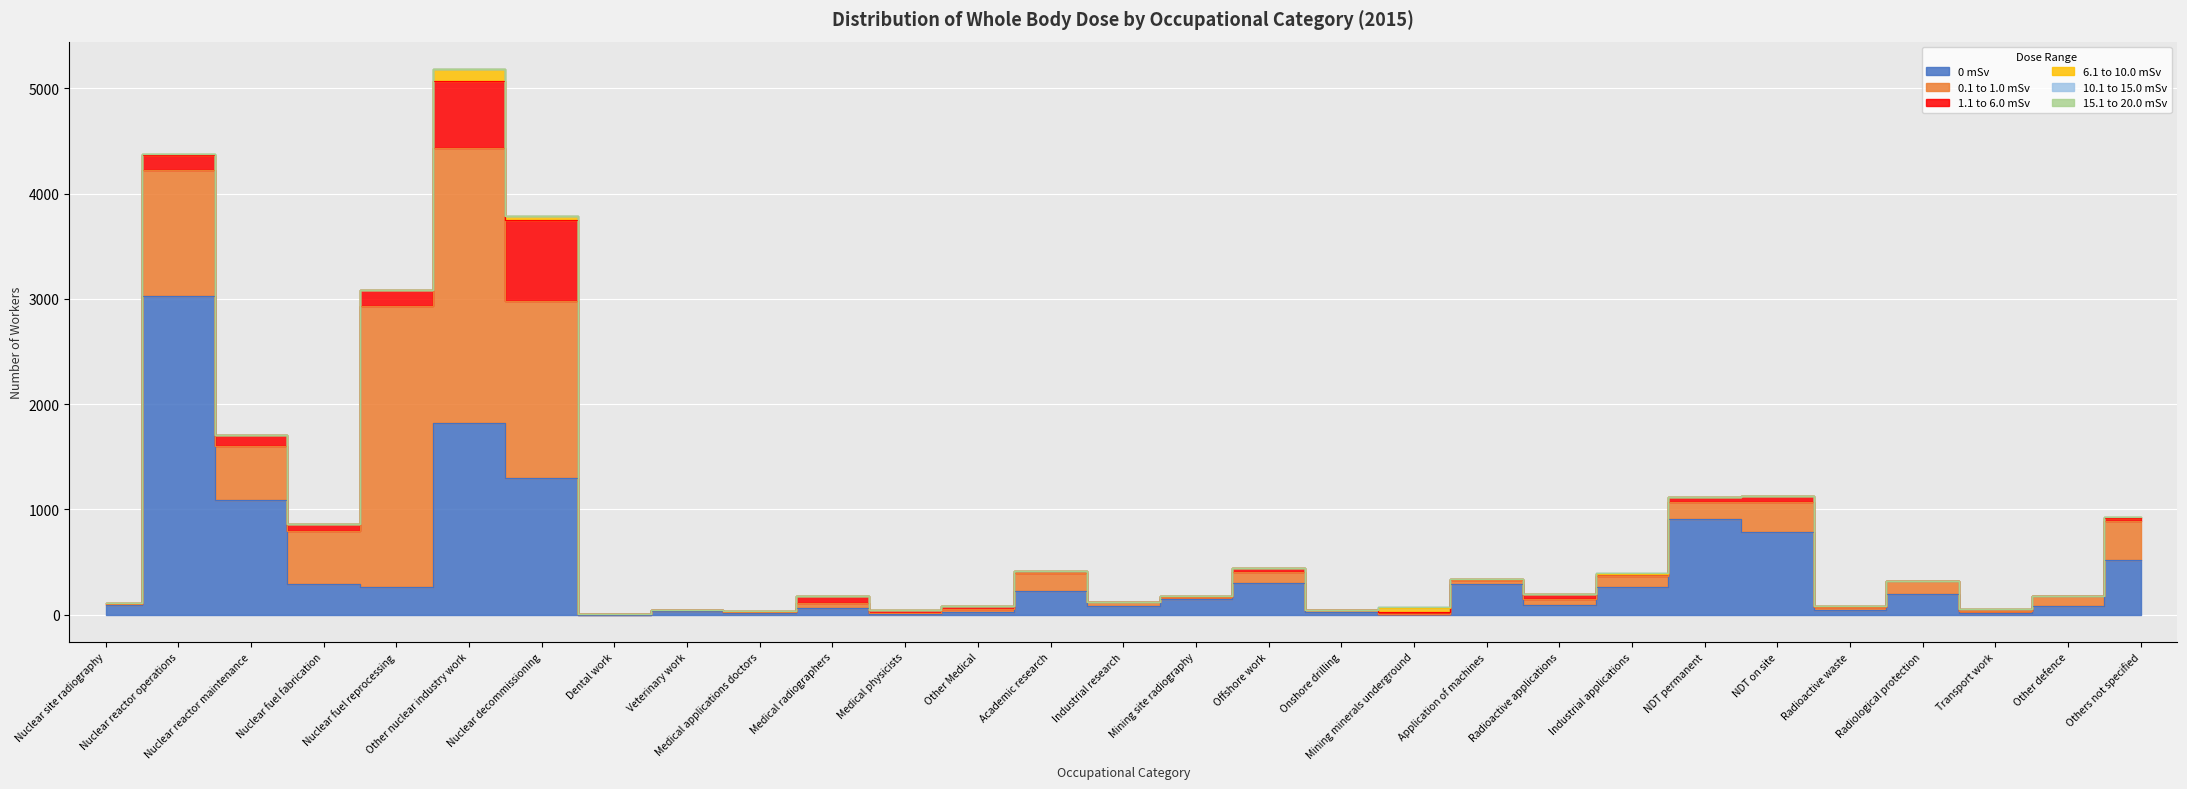

How many values in the 1.1 to 6.0 mSv series are below 21?

14